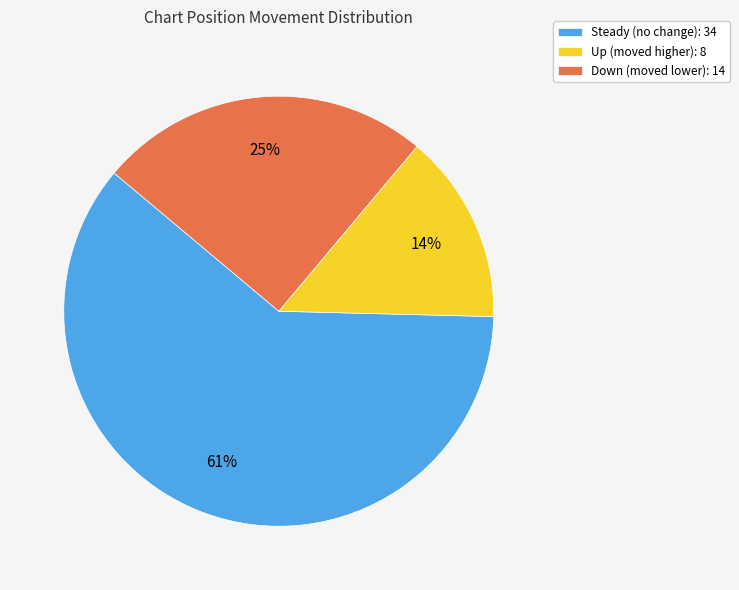

True or false: Up (moved higher): 8 accounts for 24% of the total.

False